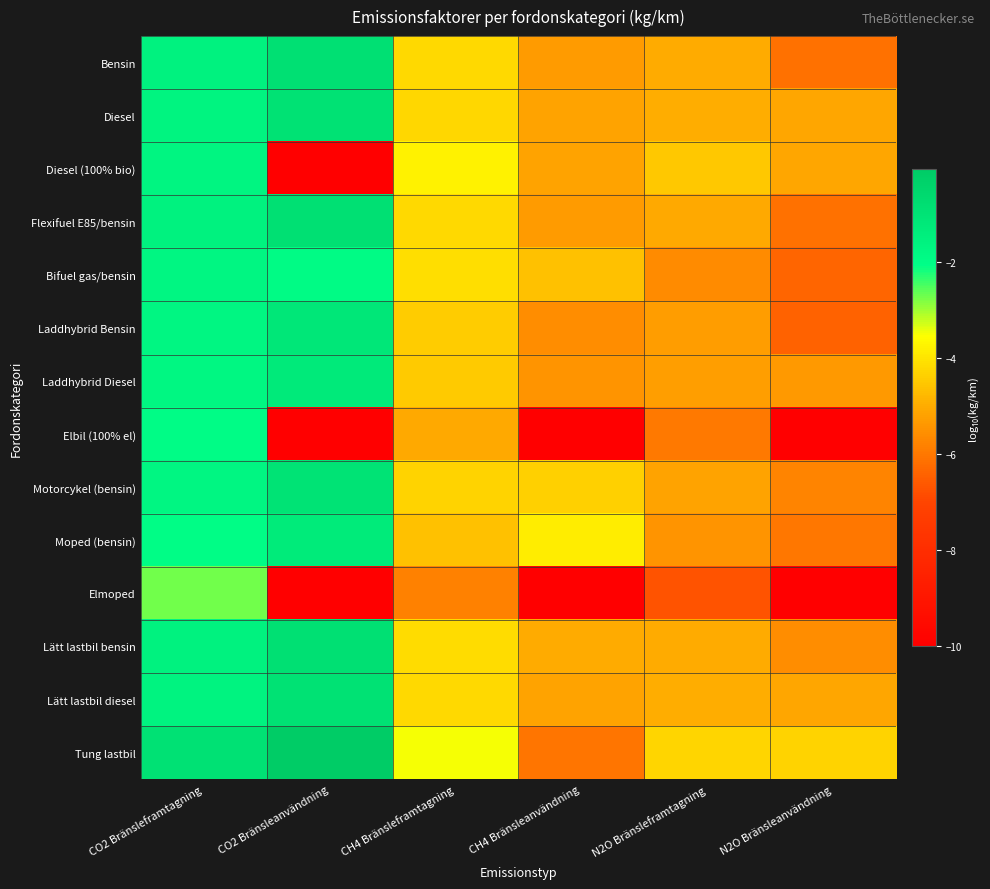

What is the difference between the highest and lowest values at N2O Bränsleanvändning?

5.7